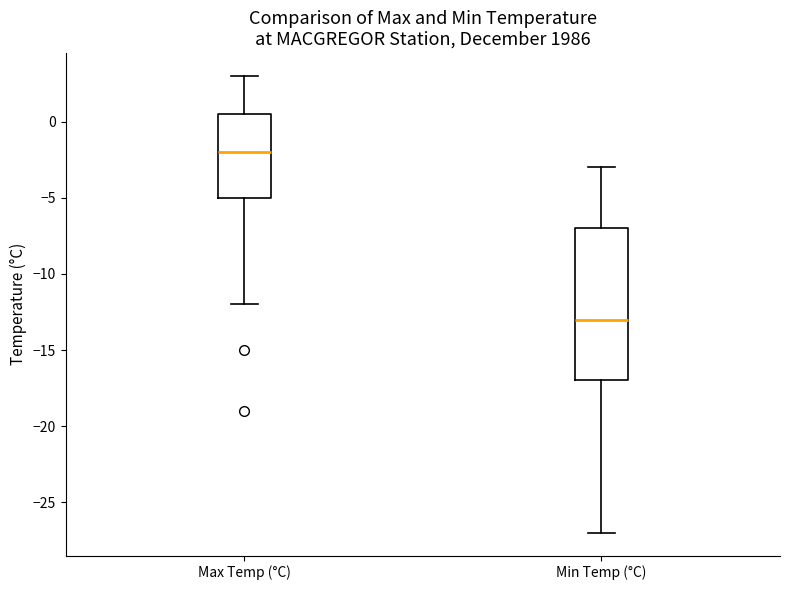

Comparing the boxes themselves (not the whiskers), which one is the tallest?

Min Temp (°C)